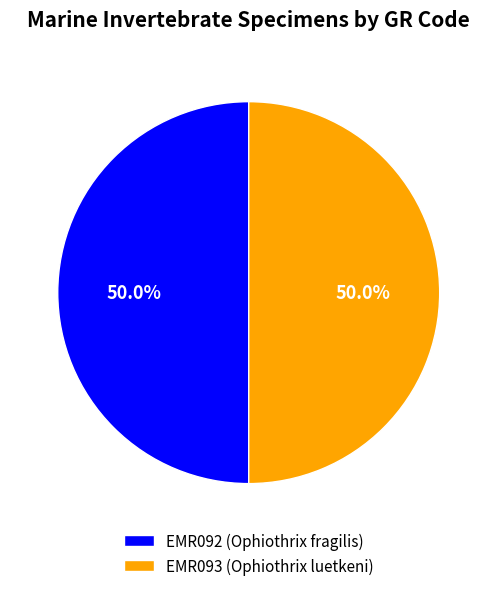

Count the number of slices in the pie.

2